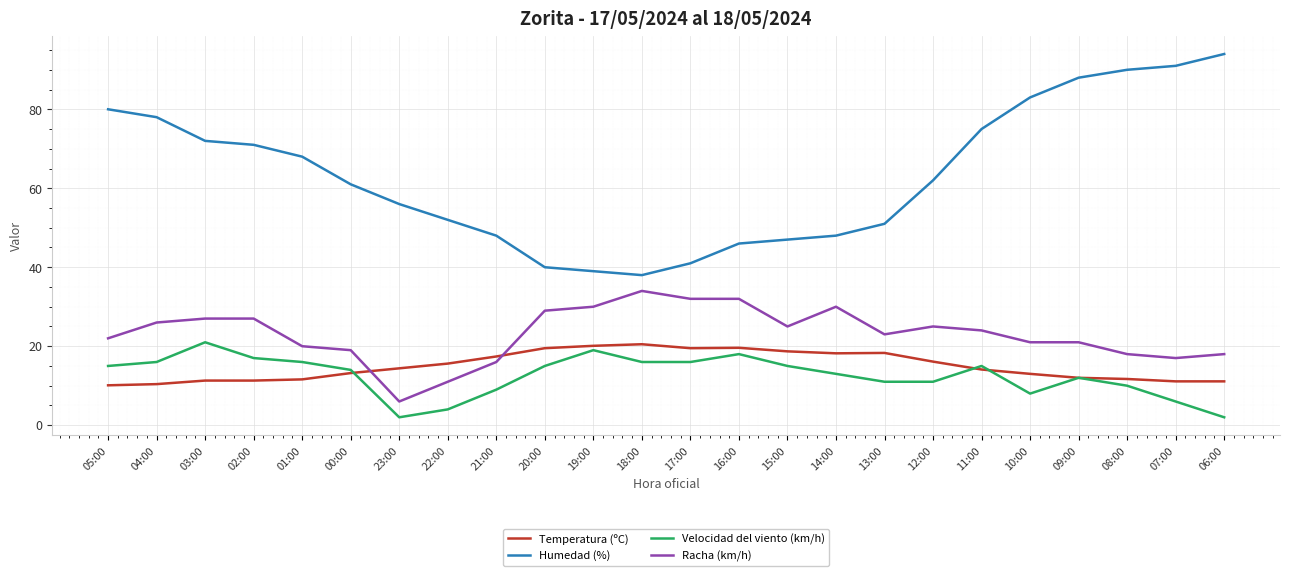

Which series has the widest spread of values?

Humedad (%)